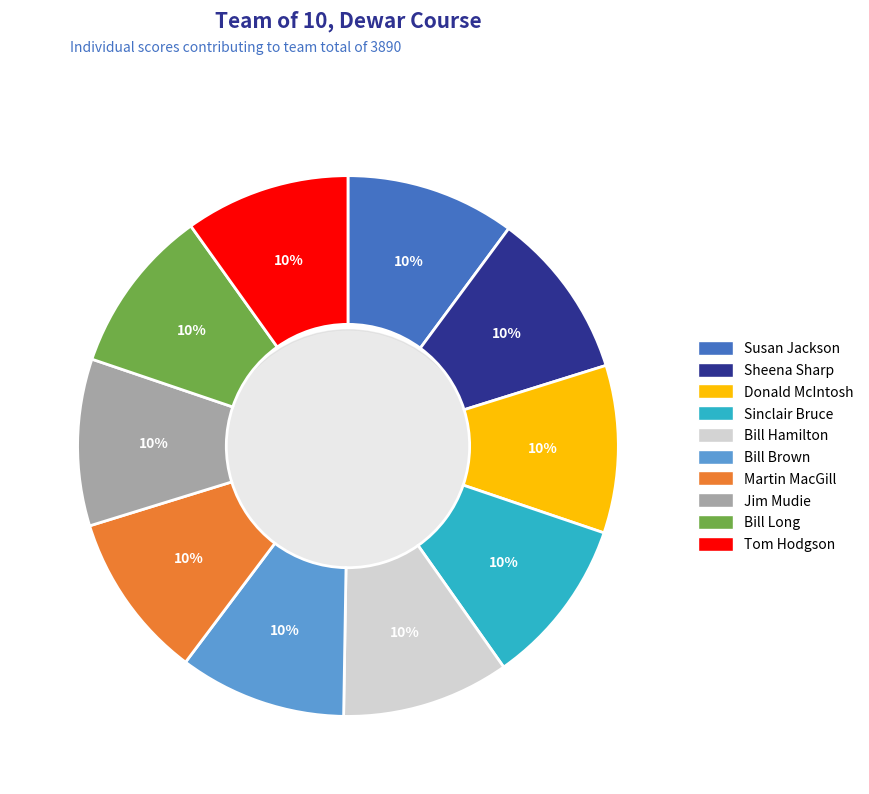

Is there any slice that represents more than half of the pie?

No